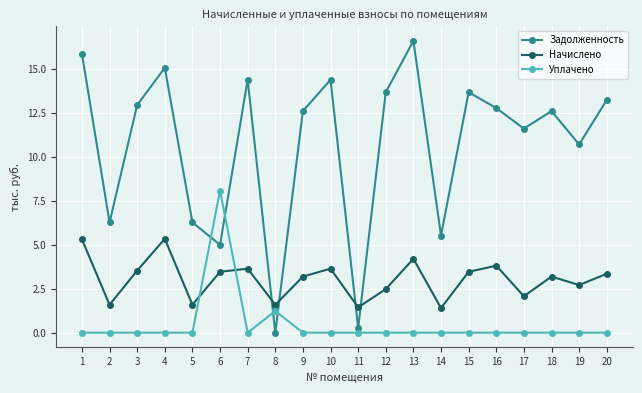

True or false: Уплачено has a value of -2.5 at 13.

False